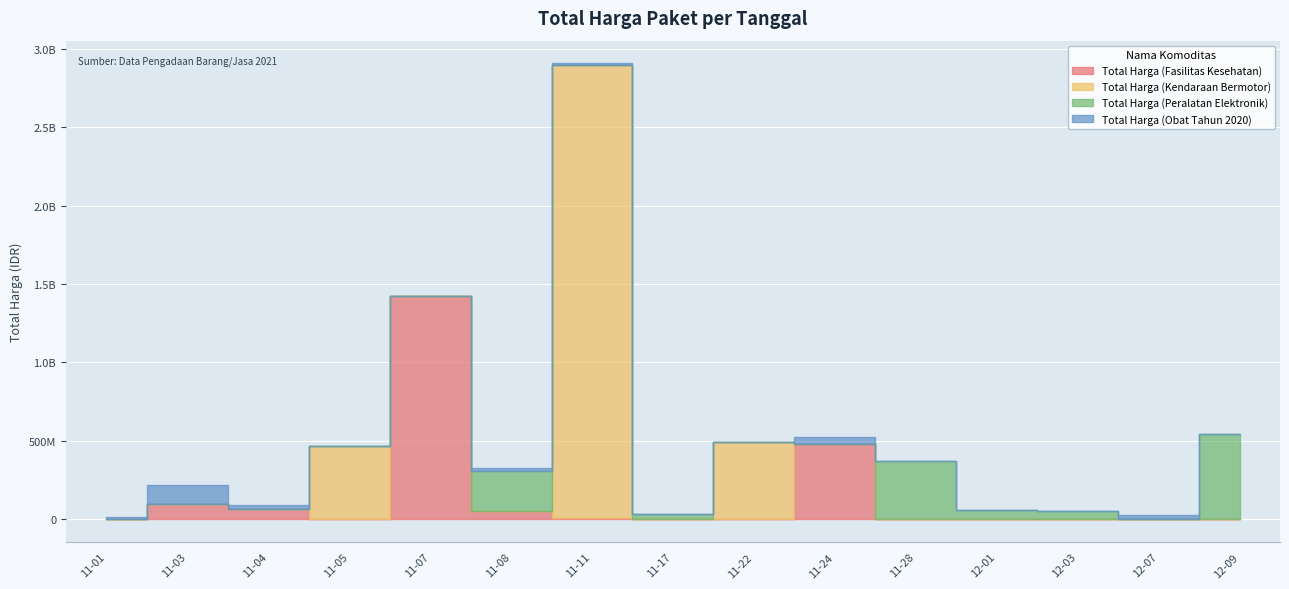

What is the total value across all series at 2021-11-28?

373404000